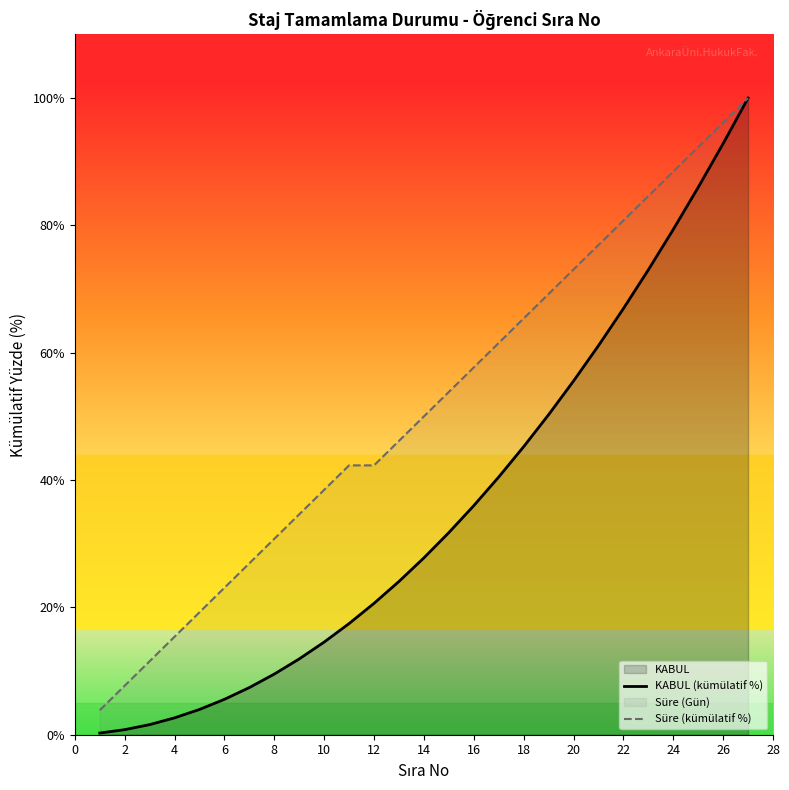

What is the greatest value displayed?

100.0